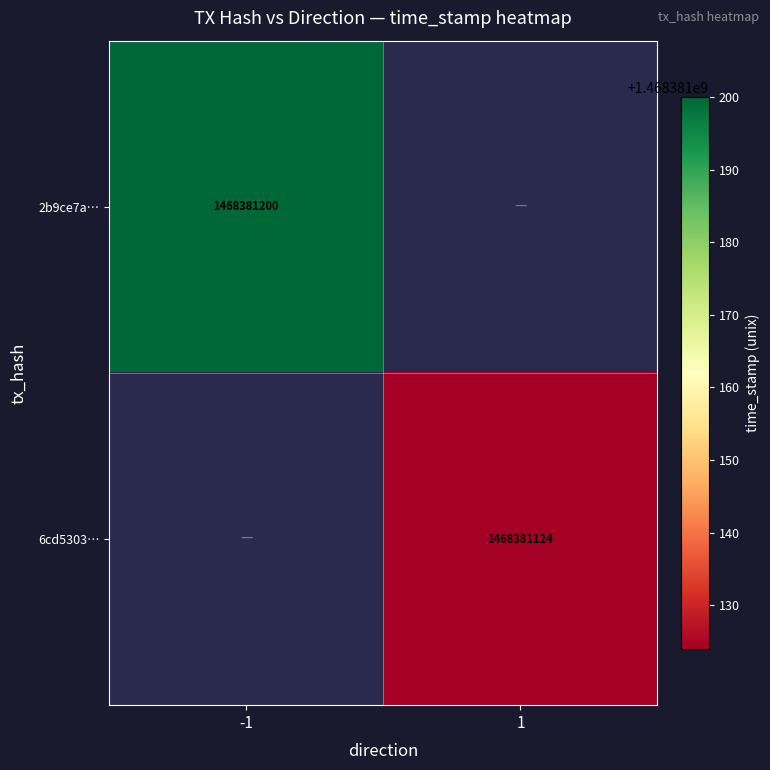

Reading right to left, what are all the values shown in this chart?

2b9ce7a08b34628d5b1a71d9b3e4e28a186d4cd: 1468381200	-1
6cd5303dc3d84aab4b1d31eaf8bb48958536f9f: 1468381124	1